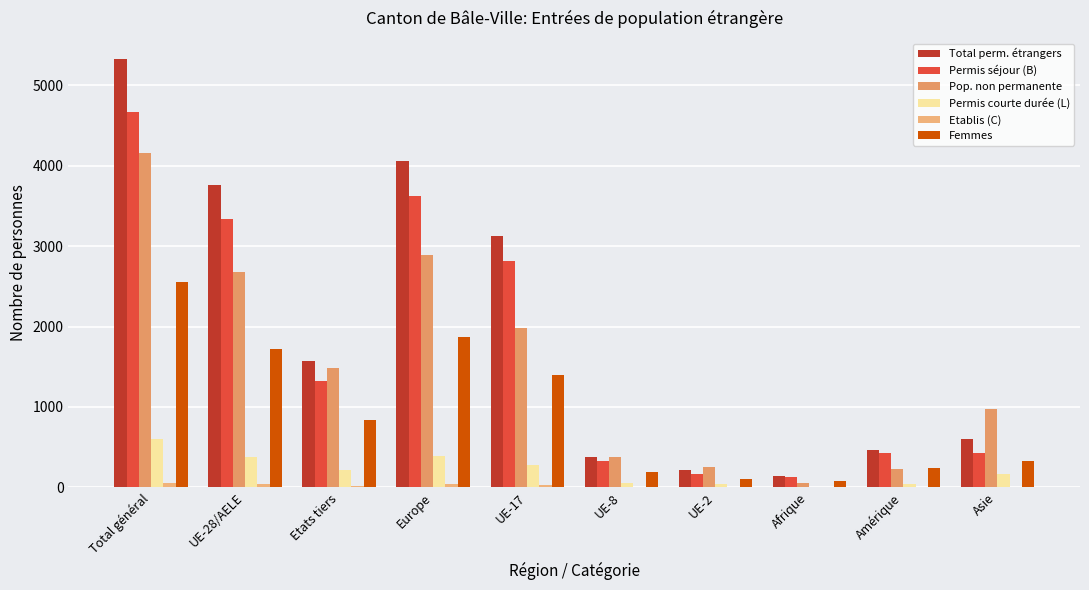

Where does the Pop. non permanente series first go above 1486?

Total général